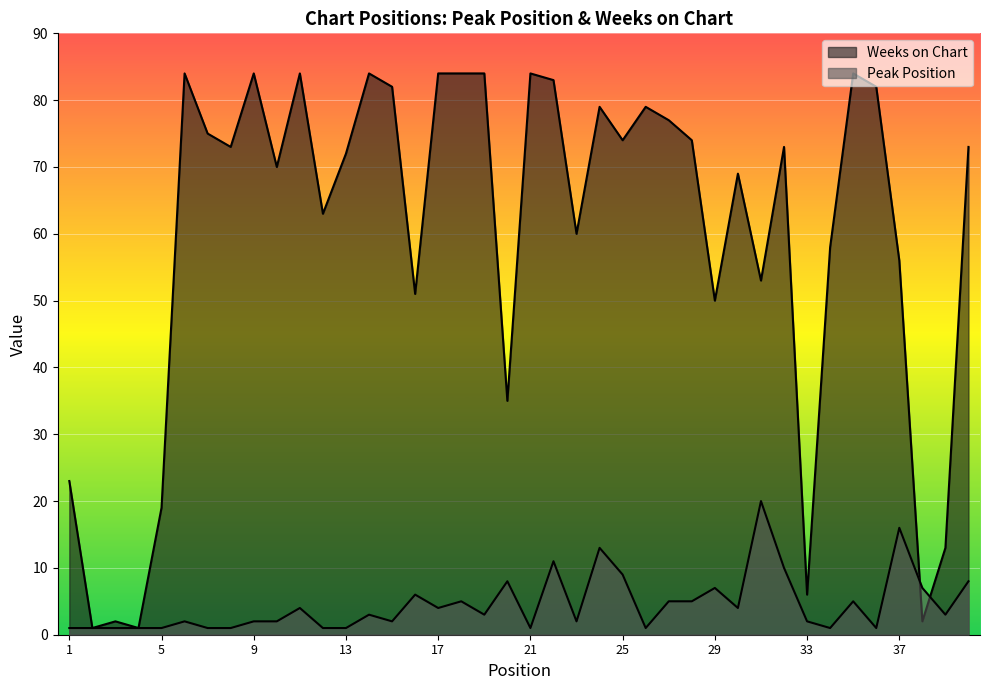

Where does the Weeks on Chart series first go above 73?

6